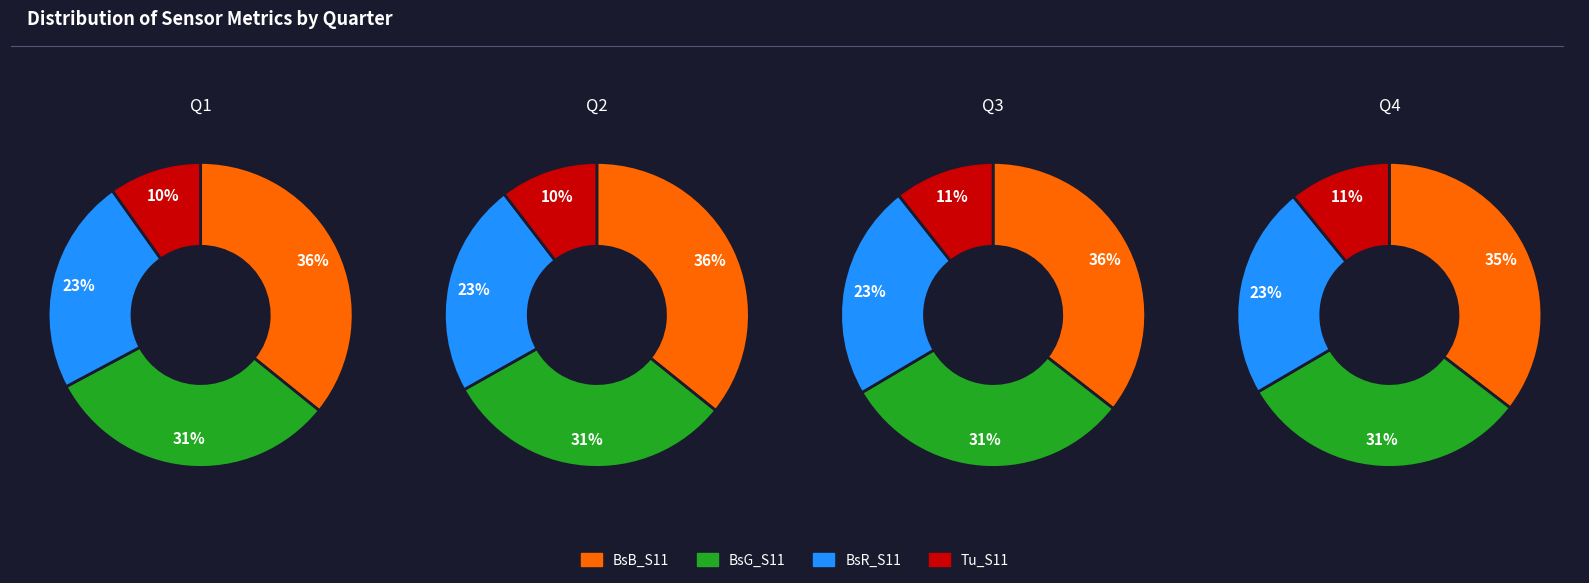

Which series has the widest spread of values?

BsB_S11